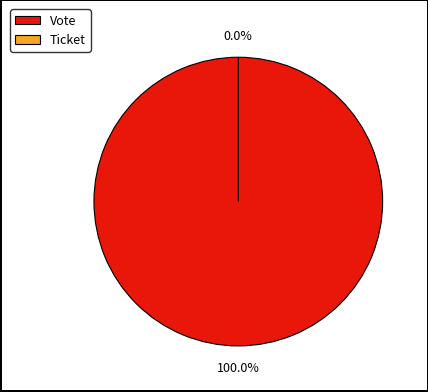

What is the total percentage of Vote and Ticket?

100.0%